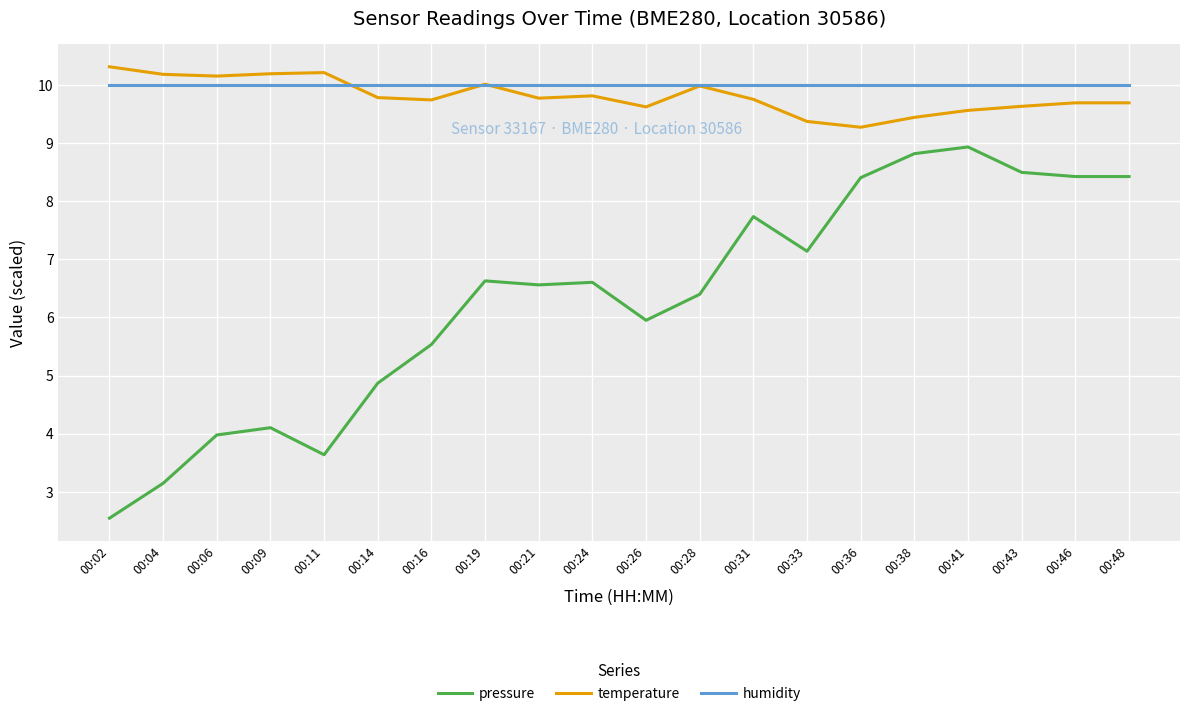

What is the sum of all pressure values?

126.3